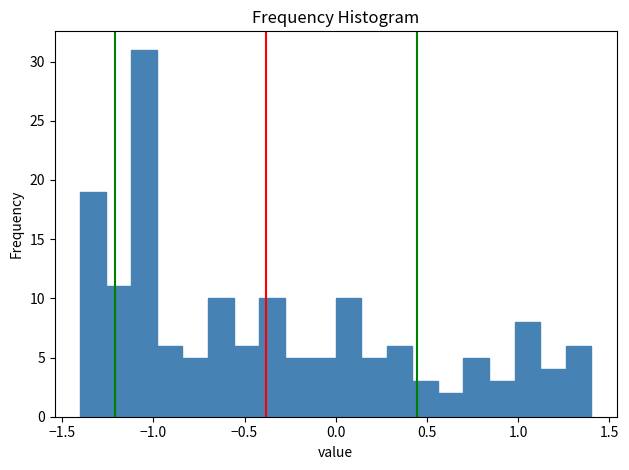

Read against the x-axis, roughly where is the centre of the tallest bar?

-1.05